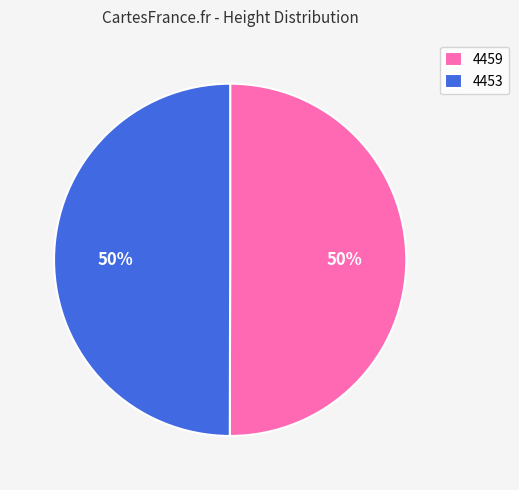

To the nearest percent, what is the combined percentage of 4453 and 4459?

100%